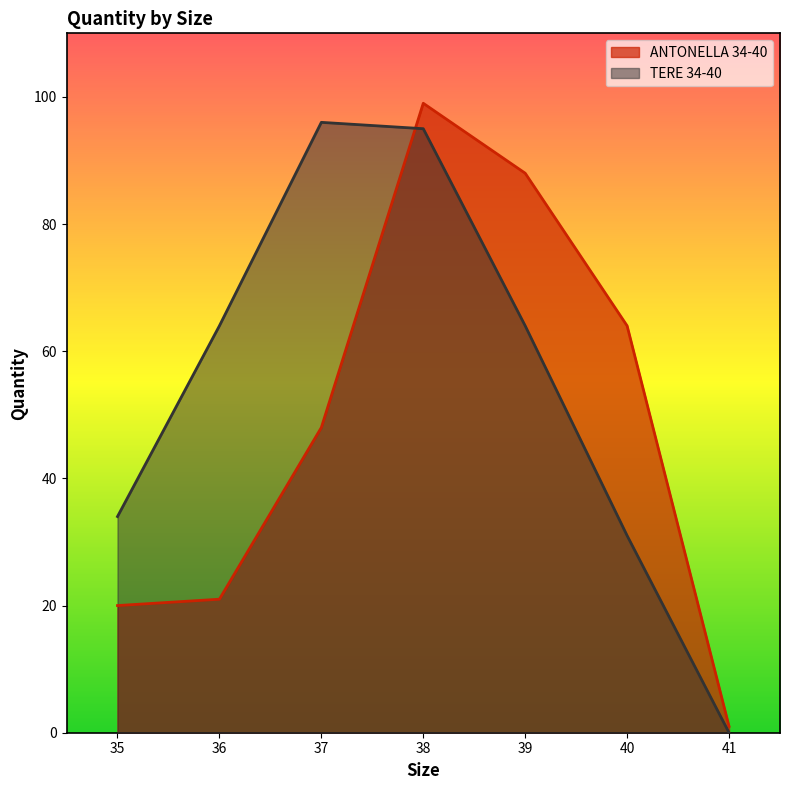

Which series ends up on top after the final intersection of ANTONELLA 34-40 and TERE 34-40?

ANTONELLA 34-40